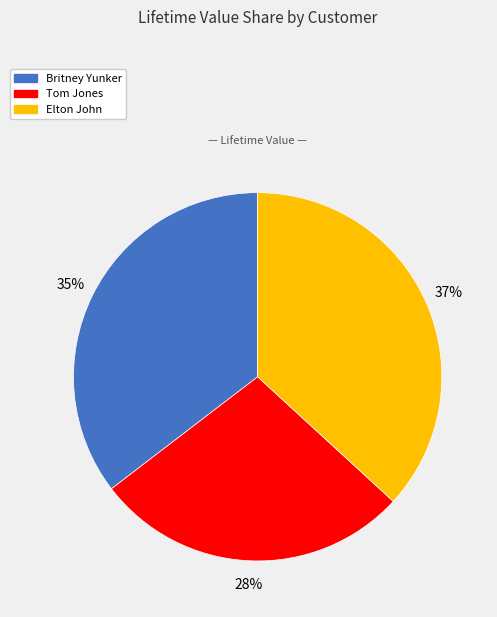

Does Tom Jones account for over 50% of the chart?

No